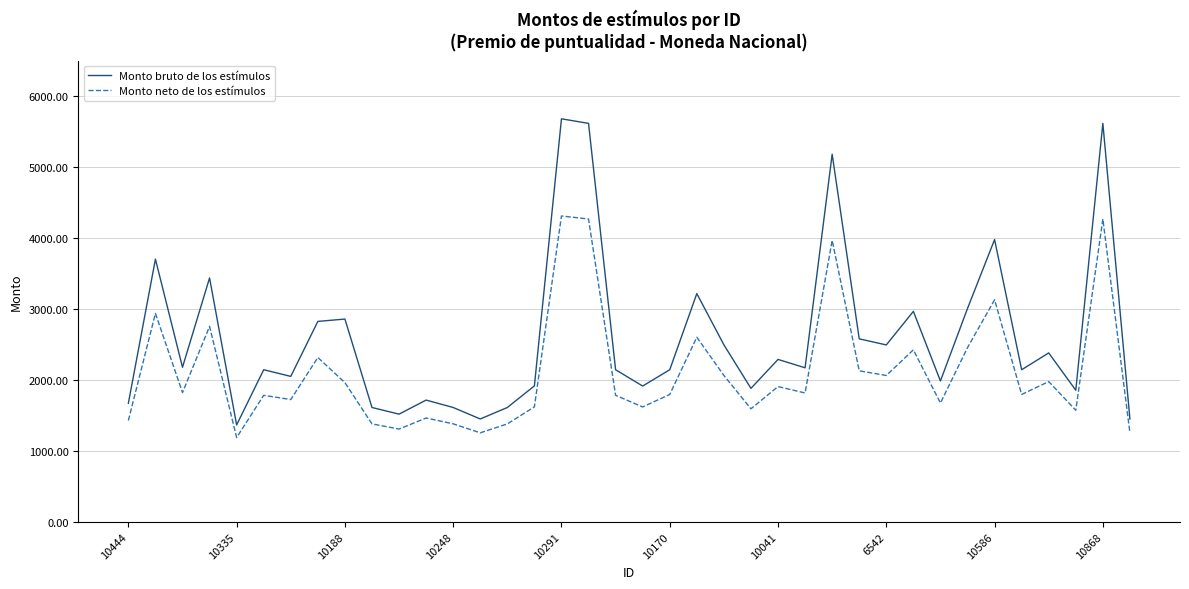

At how many categories does at least one series exceed 4157?

4